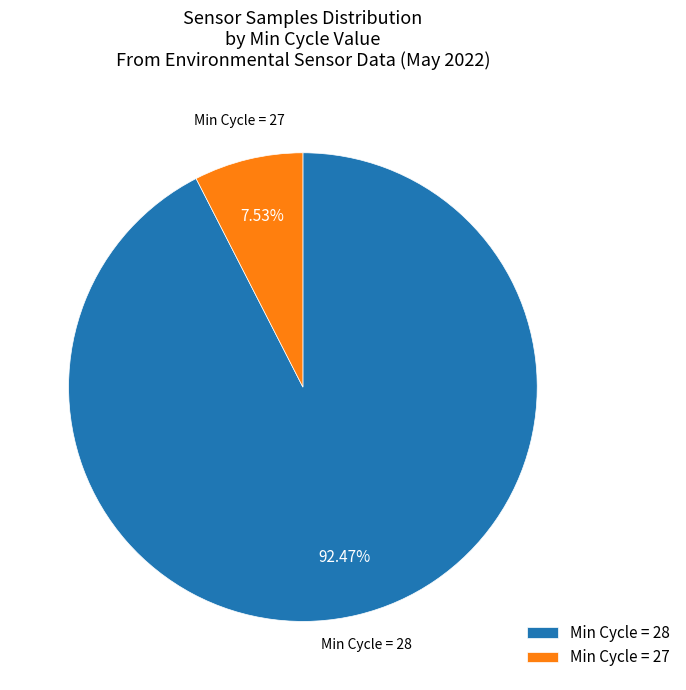

Count the number of slices in the pie.

2